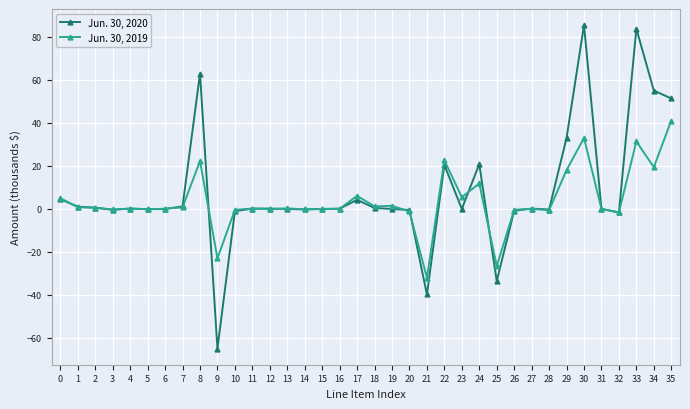

True or false: Jun. 30, 2020 has more than 2 interior local peaks.

True